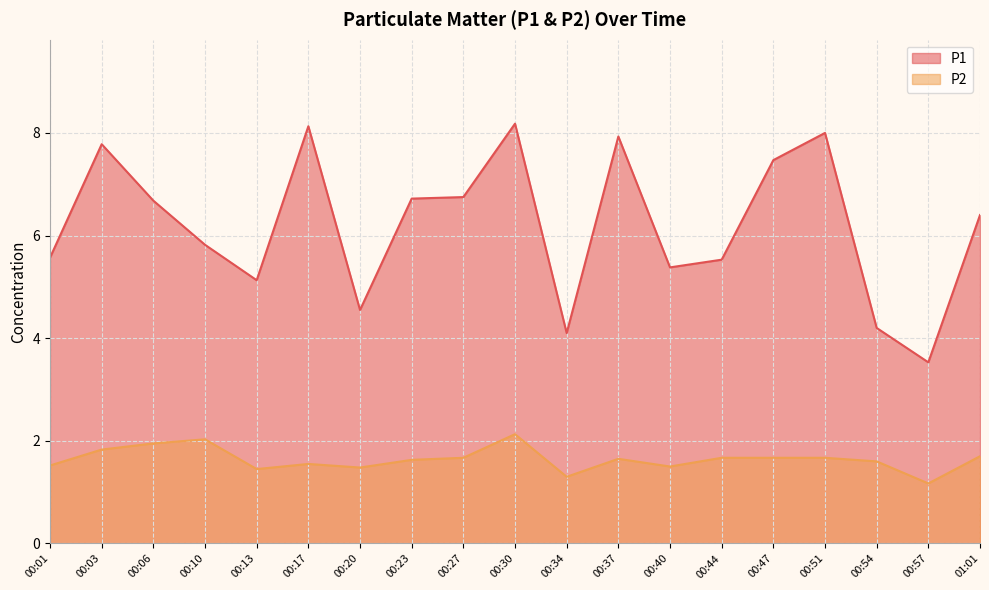

Is it true that P2 equals 1.6 at 00:54?

True